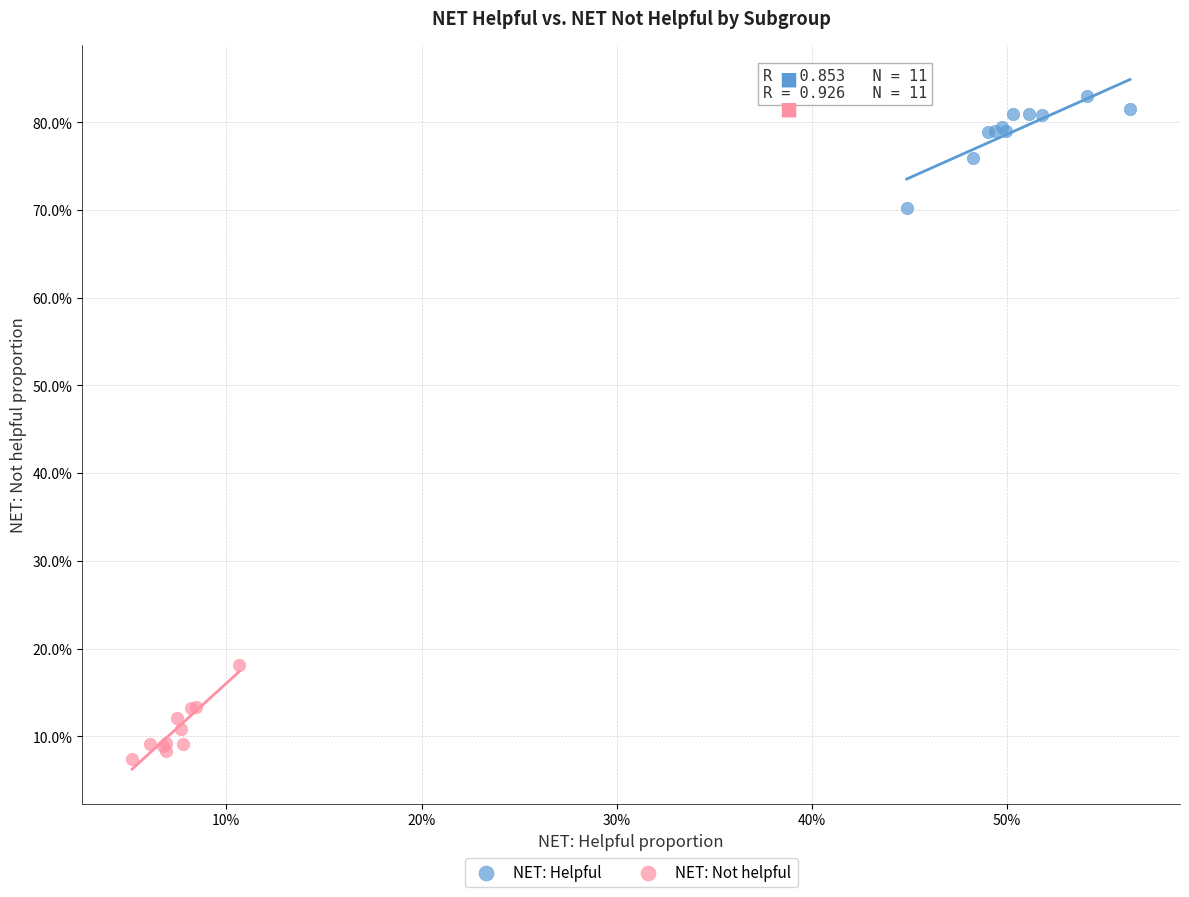

What are all the series names shown in the legend?

NET: Helpful, NET: Not helpful